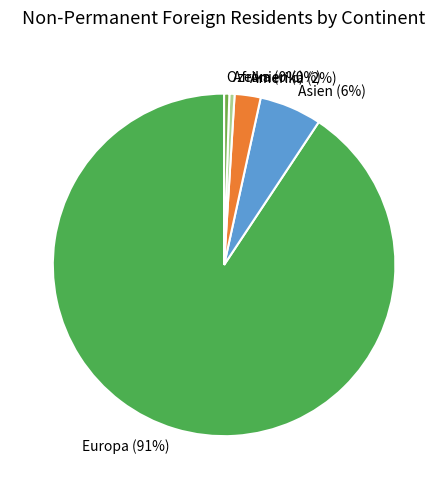

Count the number of slices in the pie.

5